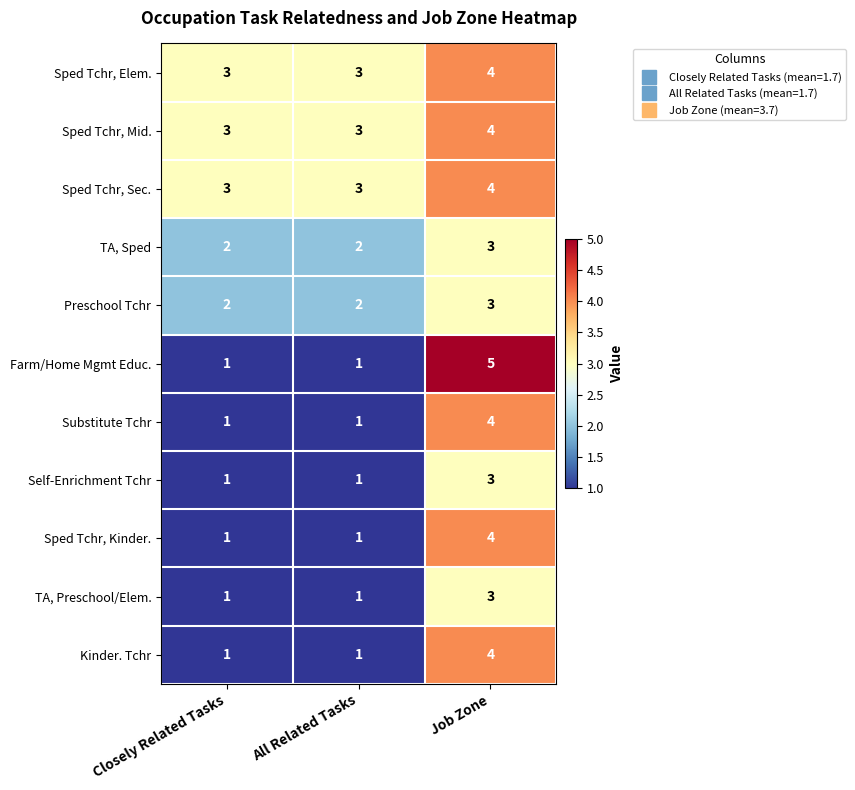

What is the smallest value displayed?

1